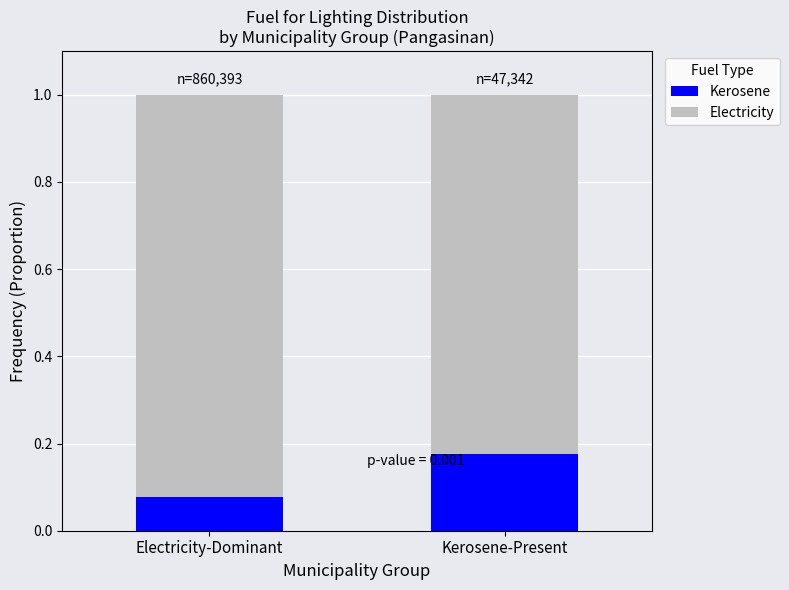

What is the total value across all series at Electricity-Dominant?

1.0